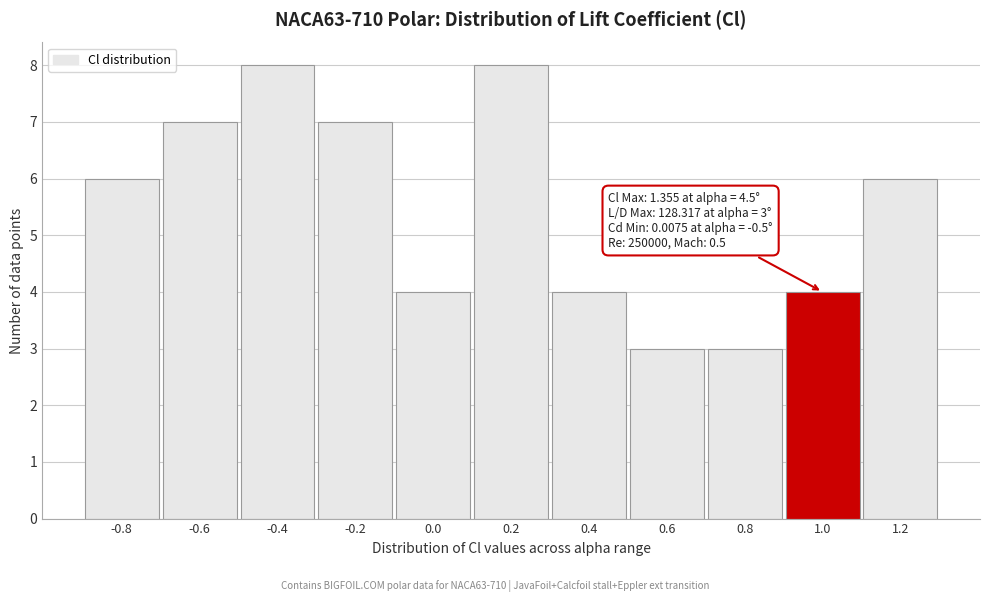

Reading left to right, what are all the values shown in this chart?

-0.8=6	-0.6=7	-0.4=8	-0.2=7	0.0=4	0.2=8	0.4=4	0.6=3	0.8=3	1.0=4	1.2=6